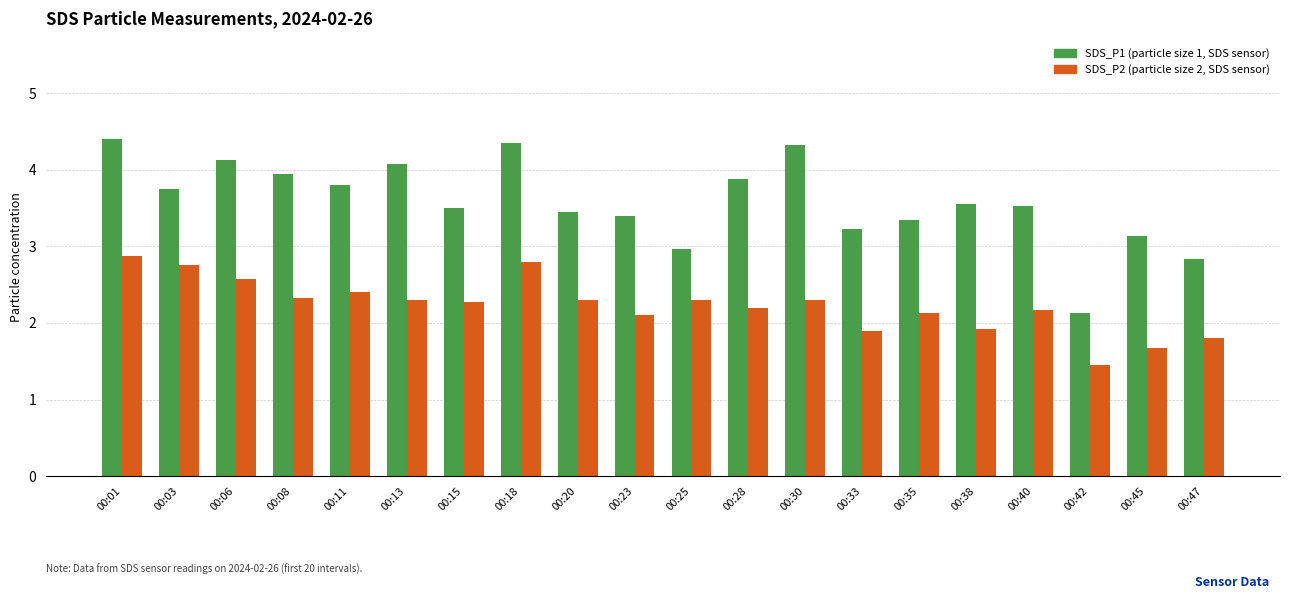

What is the spread (max minus min) of values at 00:33?

1.3